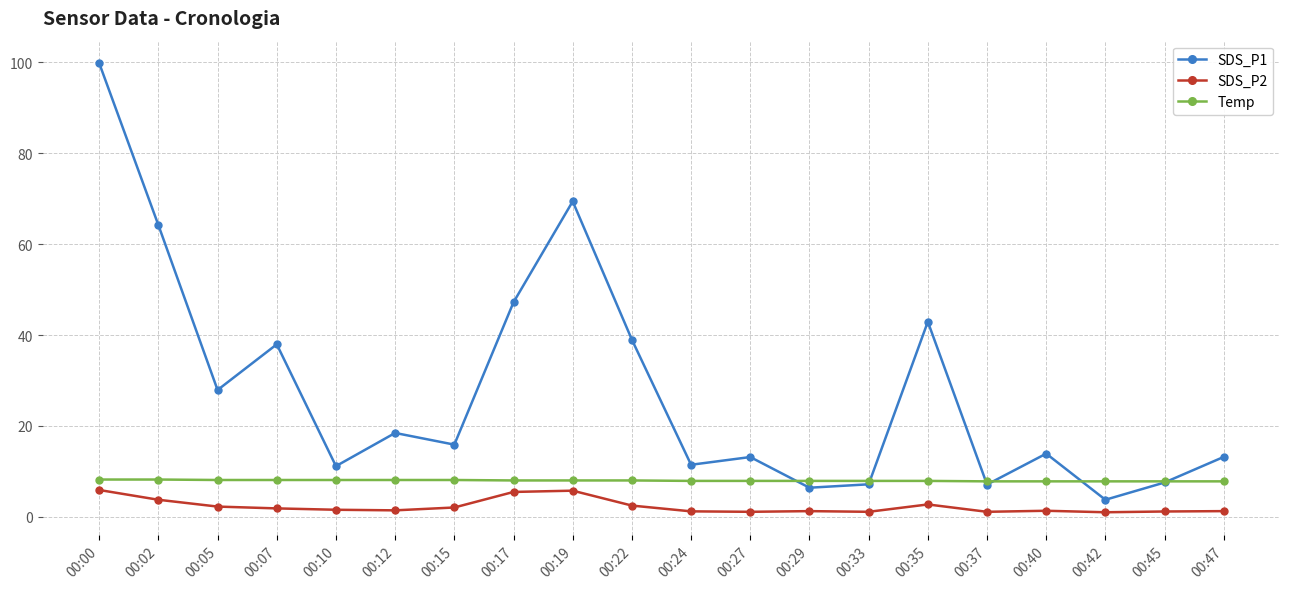

What is the difference between the SDS_P1 values at 00:15 and 00:45?

8.3